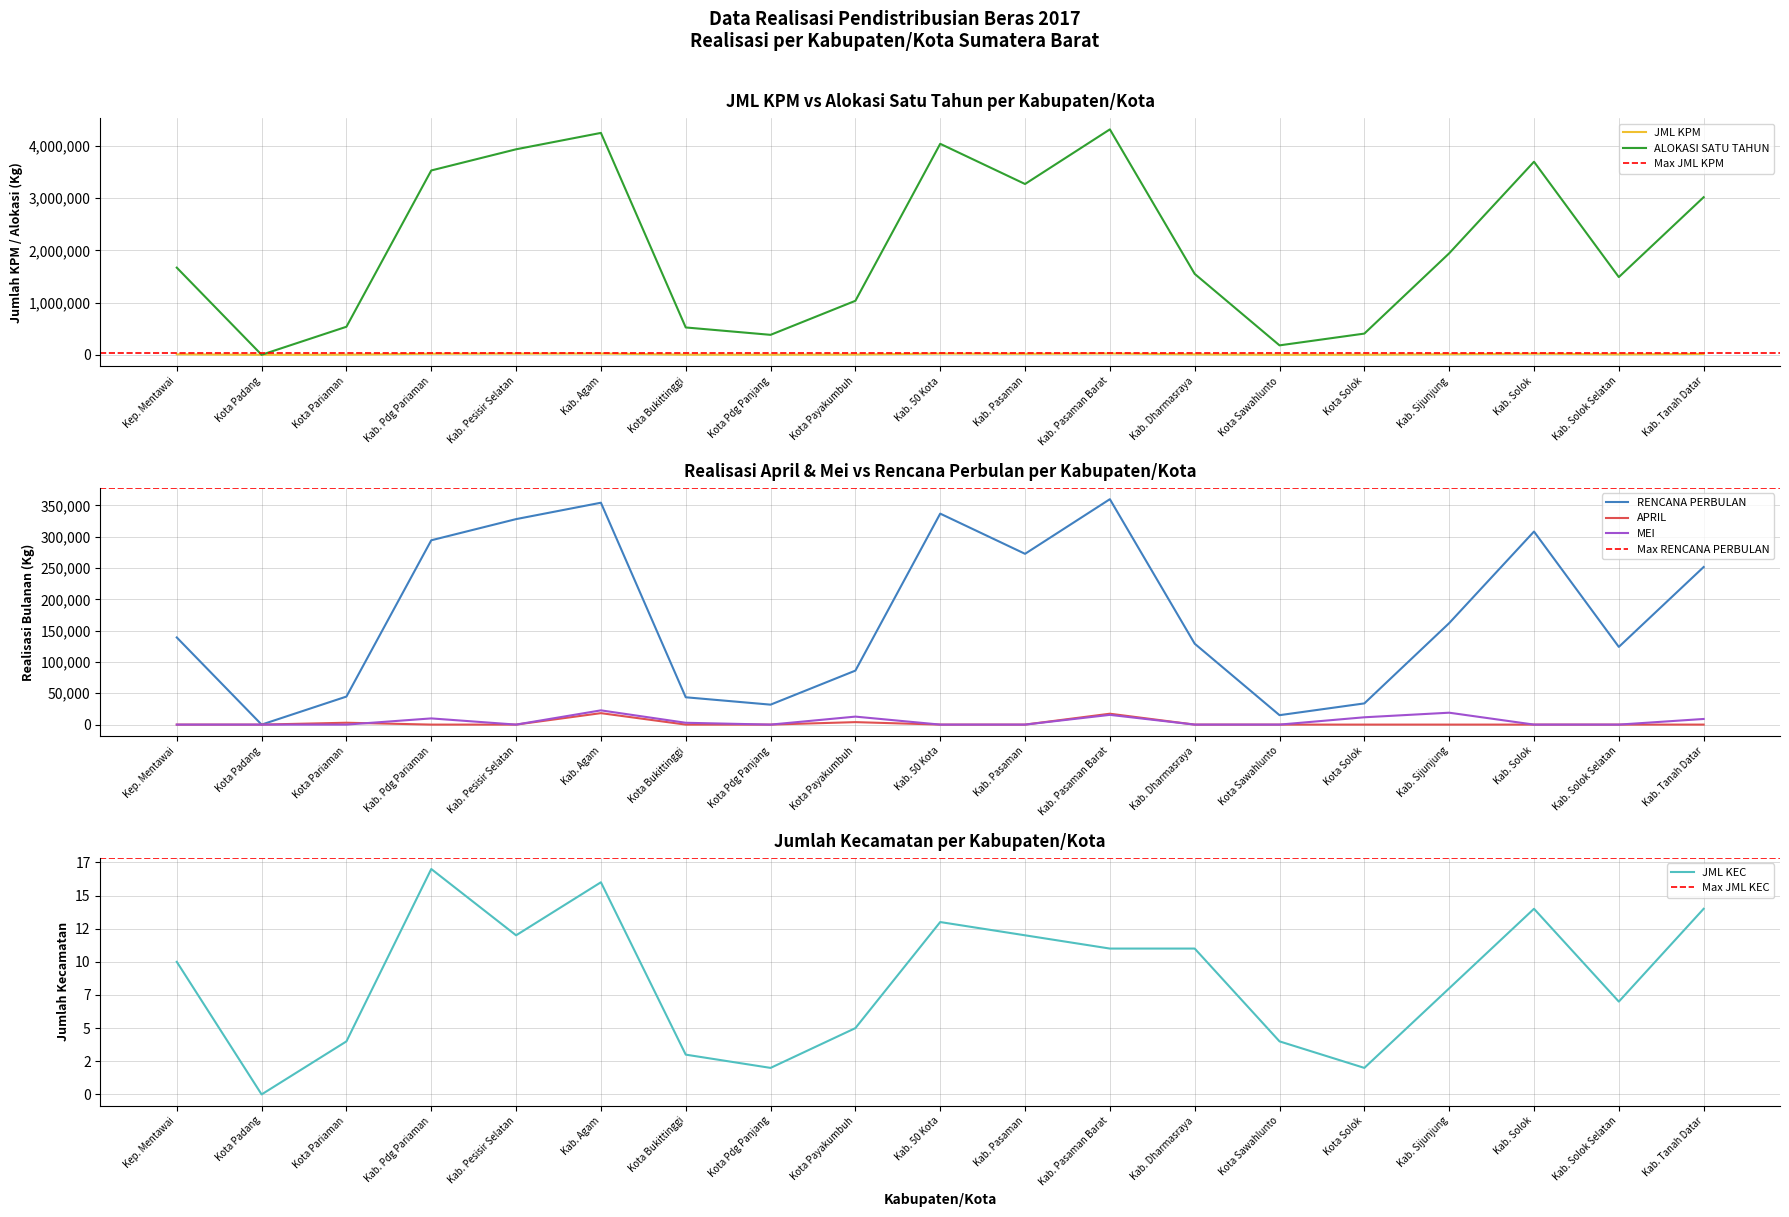

True or false: ALOKASI SATU TAHUN has a value of 678262 at Kota Payakumbuh.

False